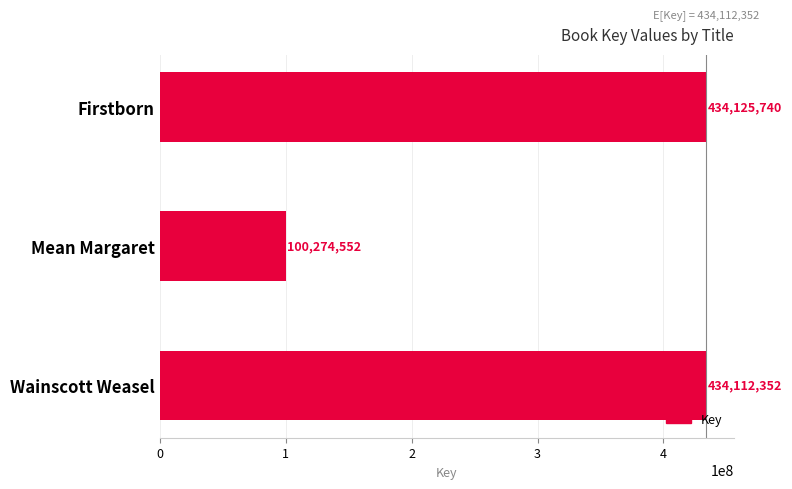

Does the chart contain stacked bars?

No